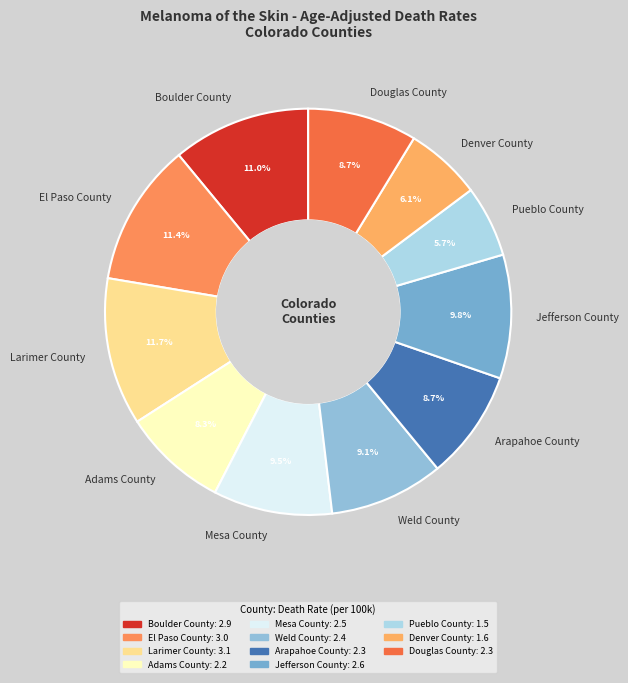

Does any single category account for the majority?

No